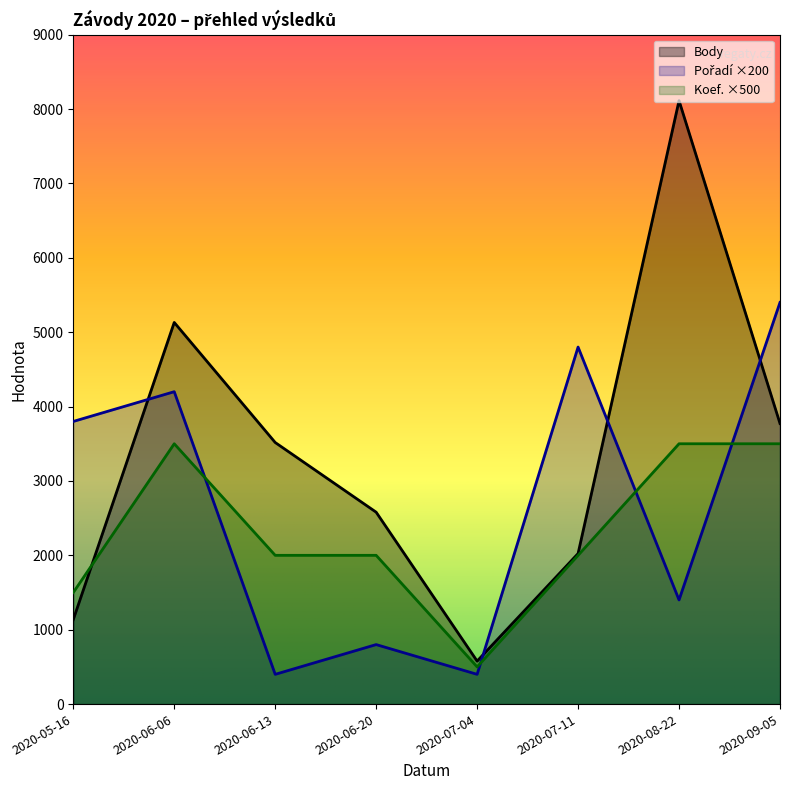

At which category does Pořadí reach its first local peak?

2020-06-06